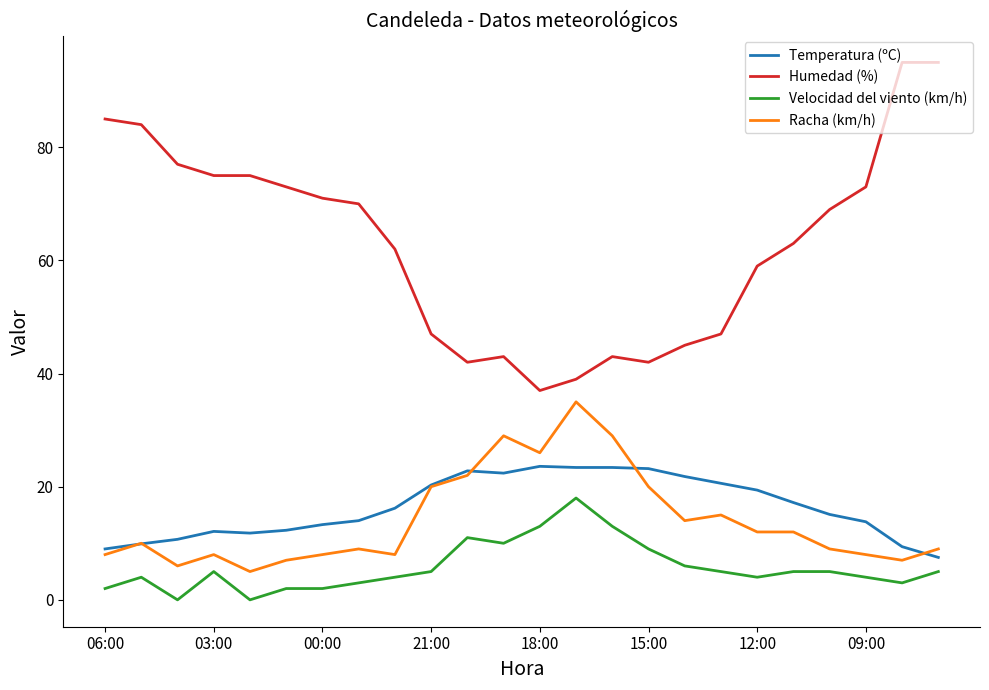

Which series has the largest total across all categories?

Humedad (%)